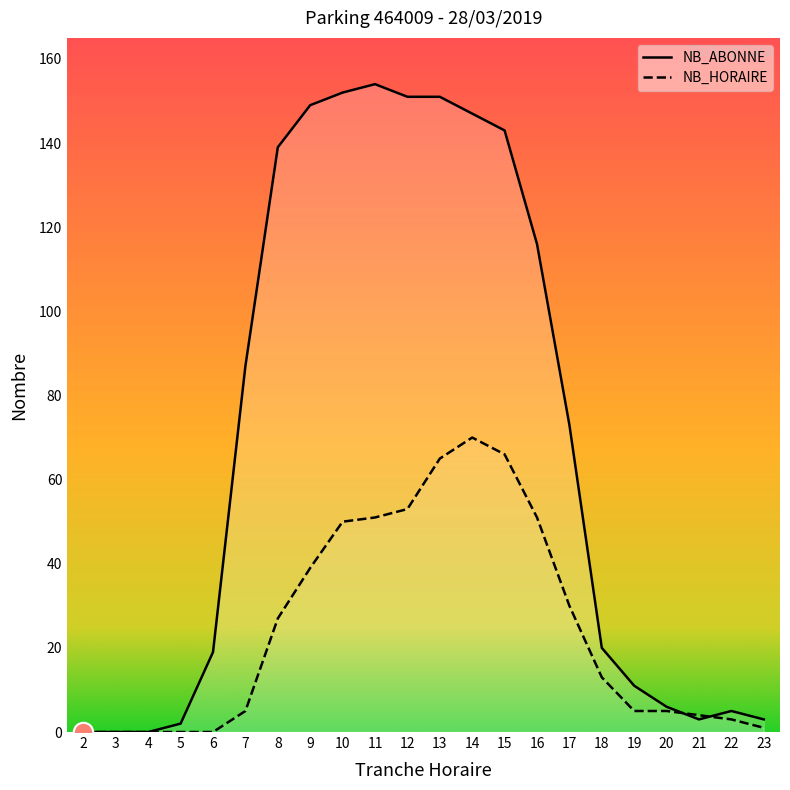

What is the value of the NB_ABONNE point at the 19th from the left?

6